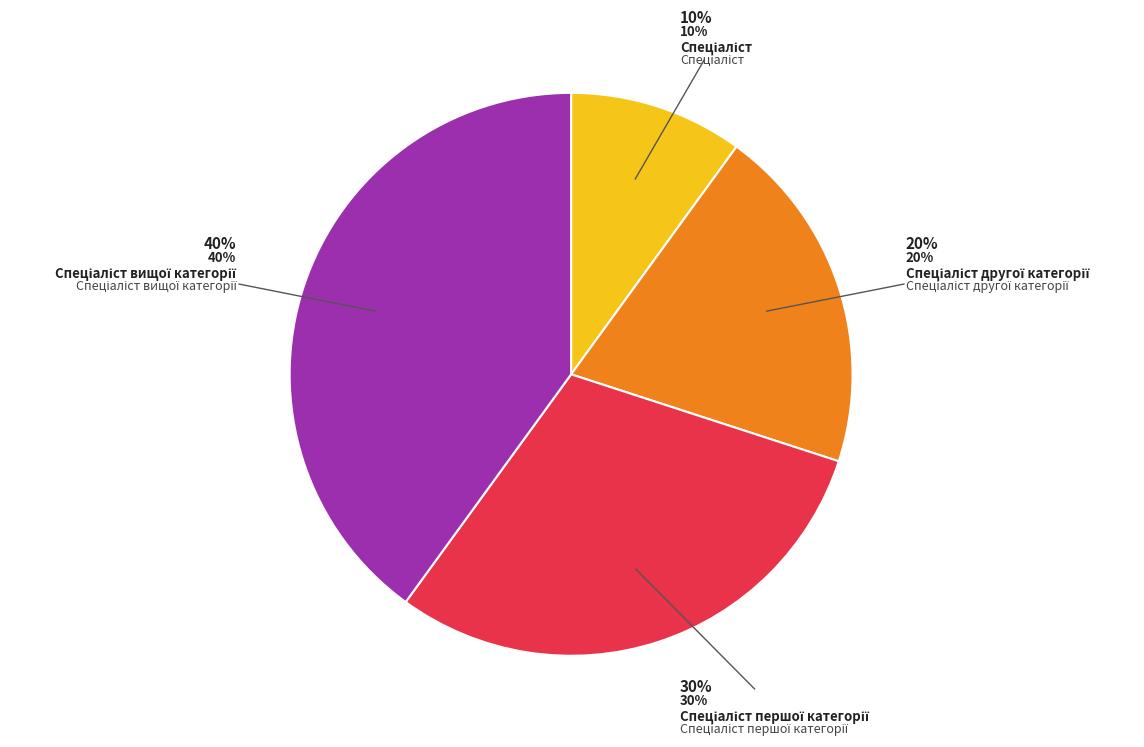

What is the ratio of the value at Спеціаліст другої категорії to the value at Спеціаліст?

2.0